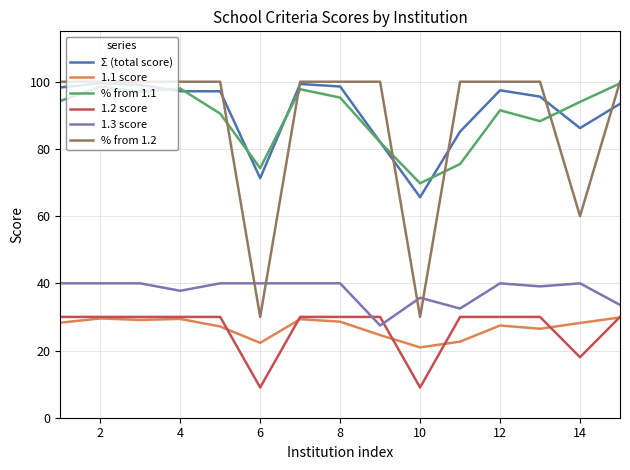

True or false: % from 1.1 and 1.2 score cross at least once.

False